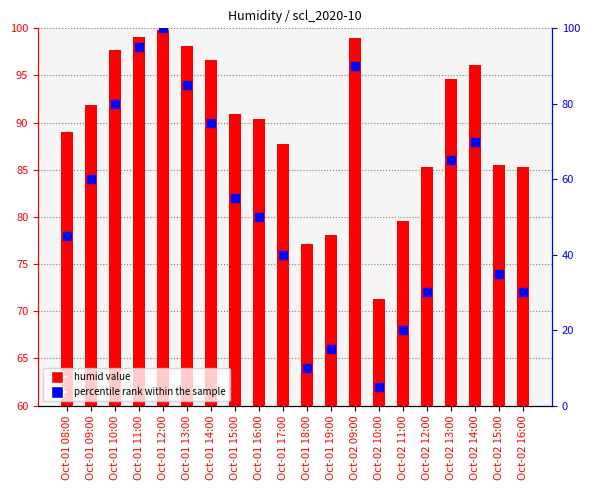

Which series contains the highest Y value?

percentile rank within the sample